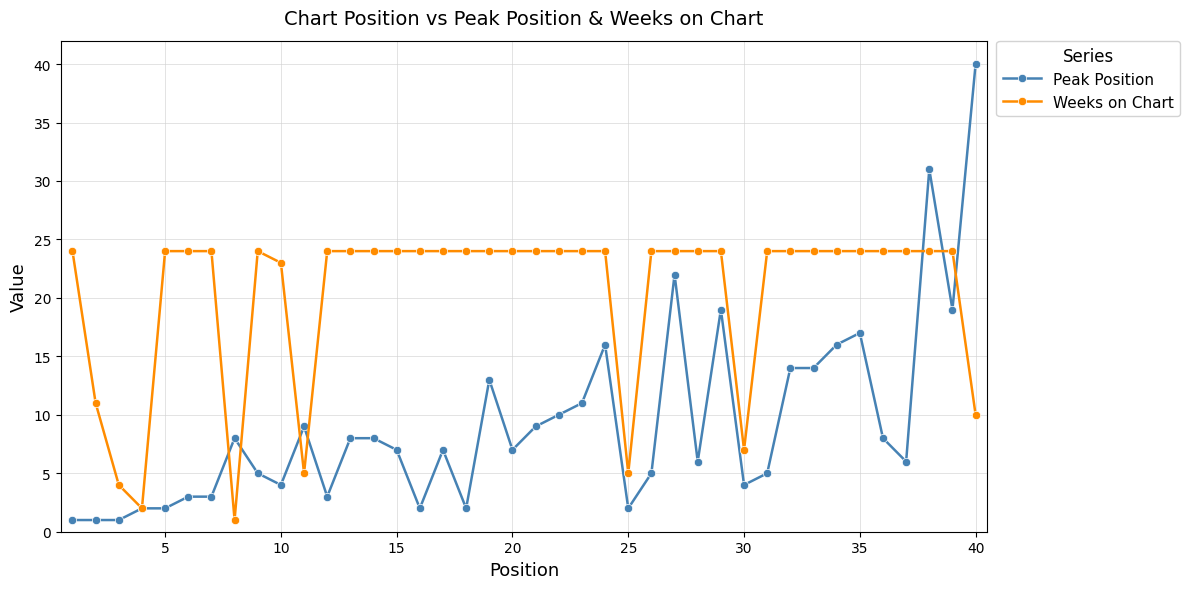

Which series has the largest range (max minus min)?

Peak Position